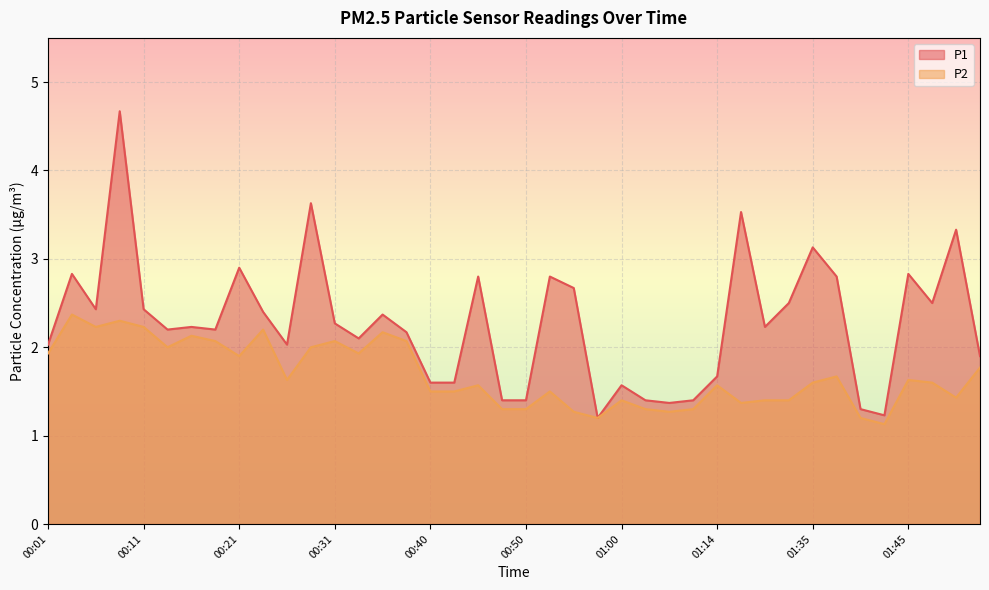

What are all the series names shown in the legend?

P1, P2